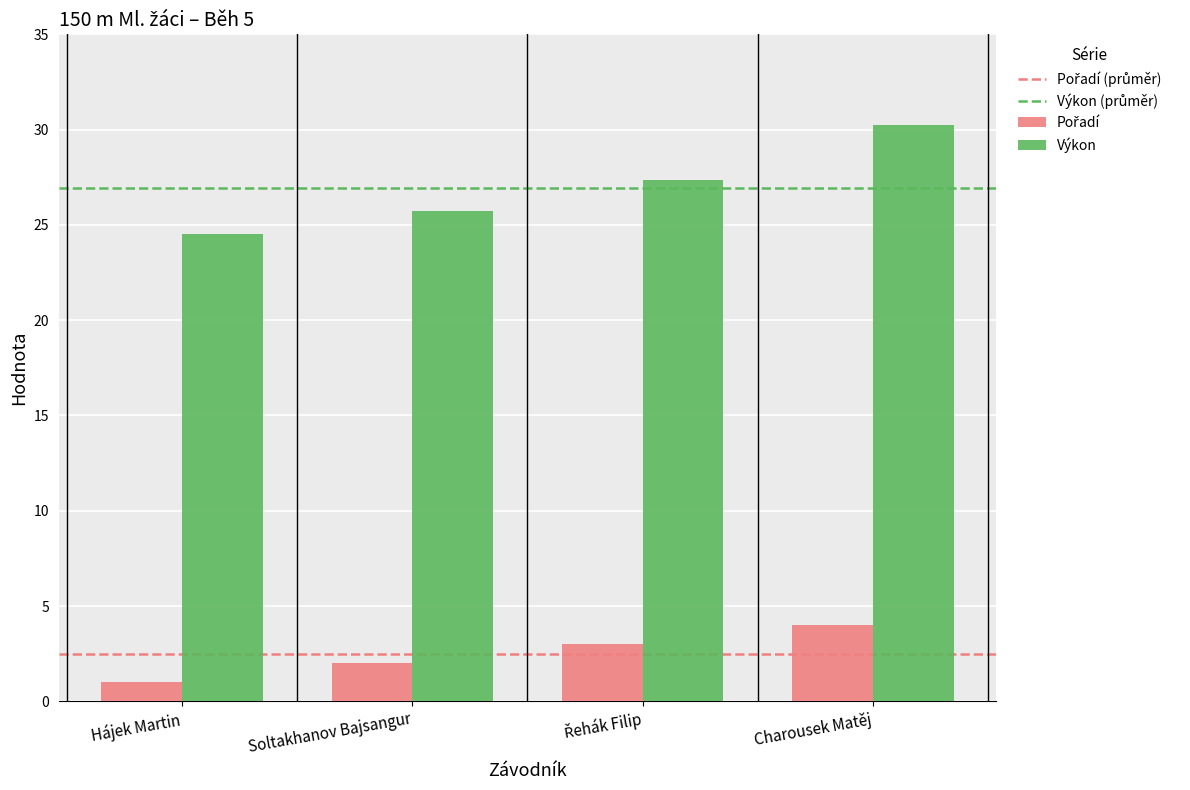

What is the average value of the Výkon series?

27.0